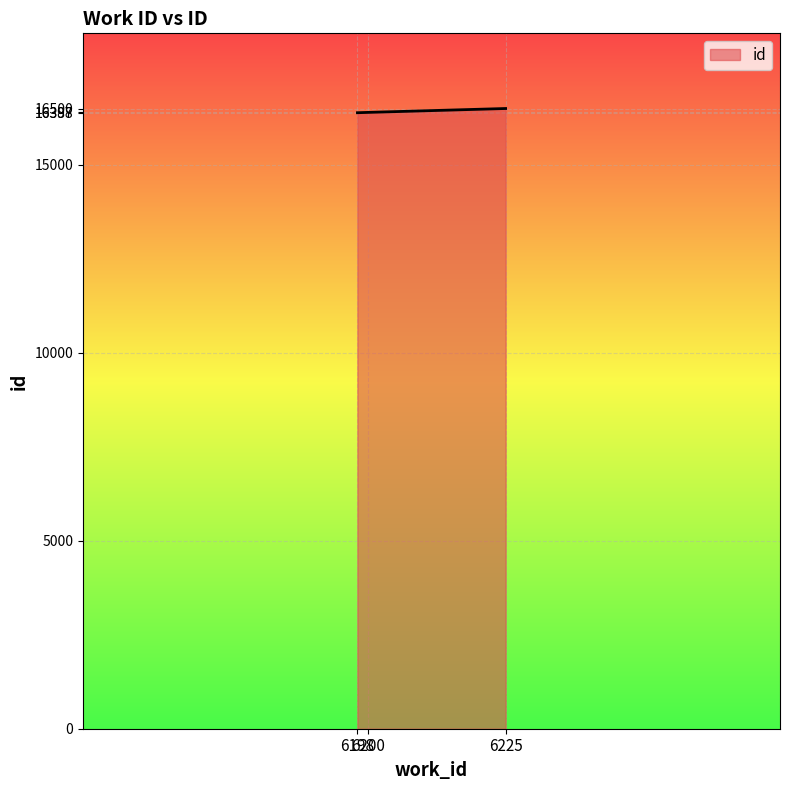

What is the smallest value displayed?

16388